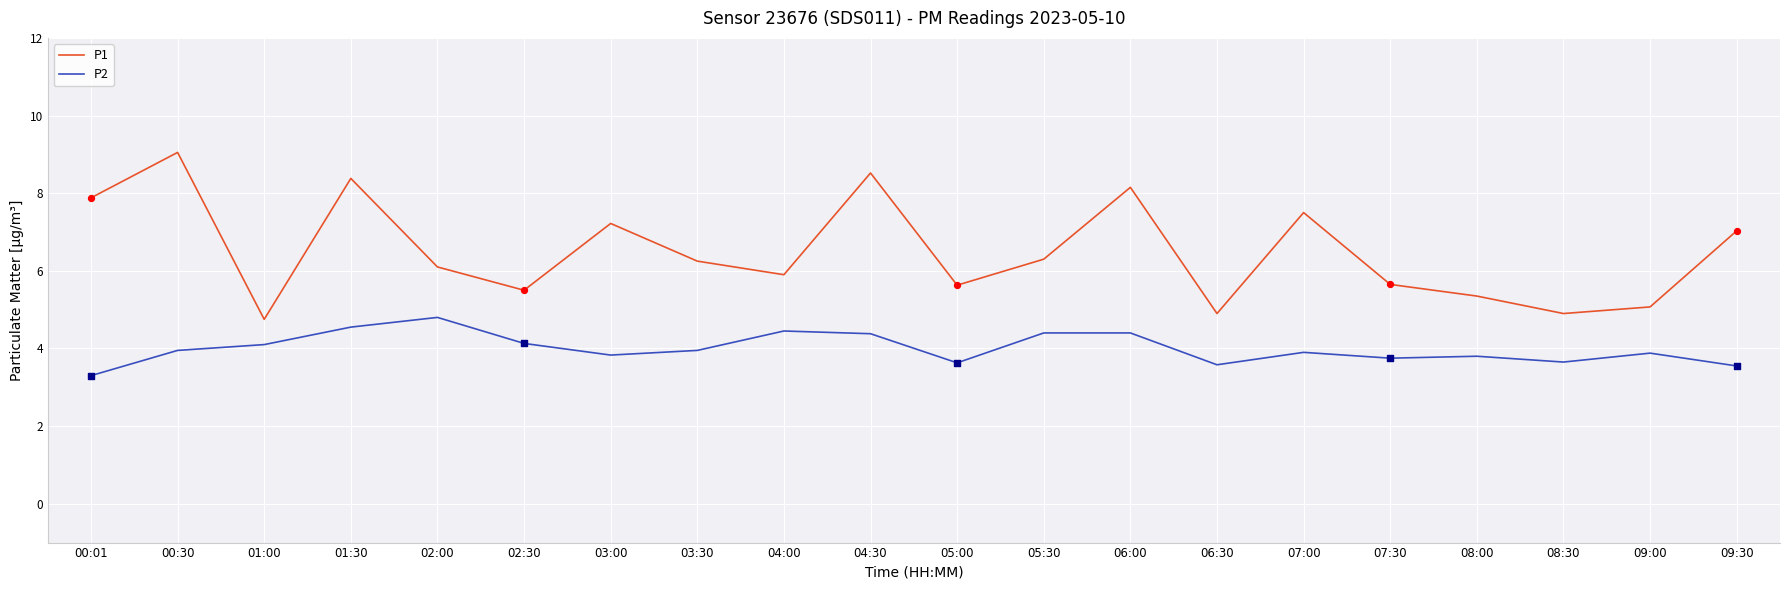

Is the value of P2 at 05:00 greater than the value of P1 at 00:30?

No